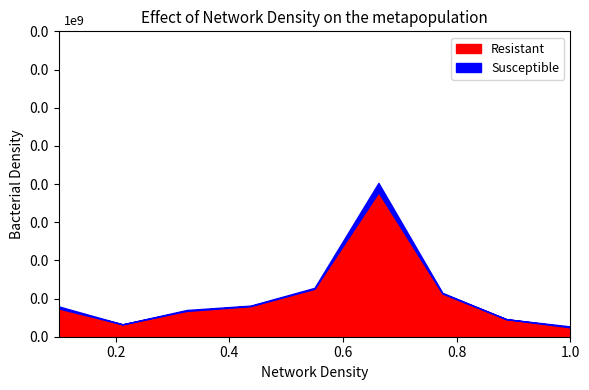

How many interior local peaks does the Susceptible series have?

2